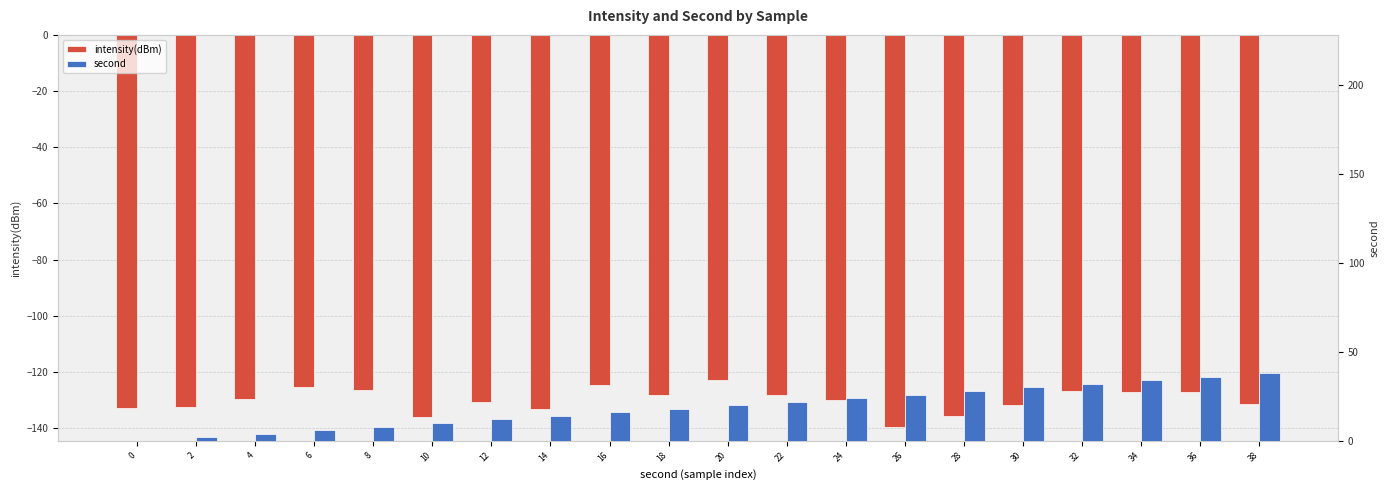

Rank the series by their average value, from highest to lowest.

second, intensity(dBm)